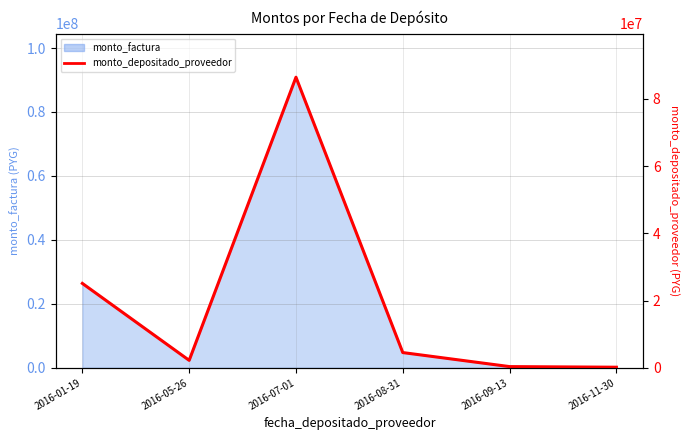

Count the number of values greater than 4515262.

2